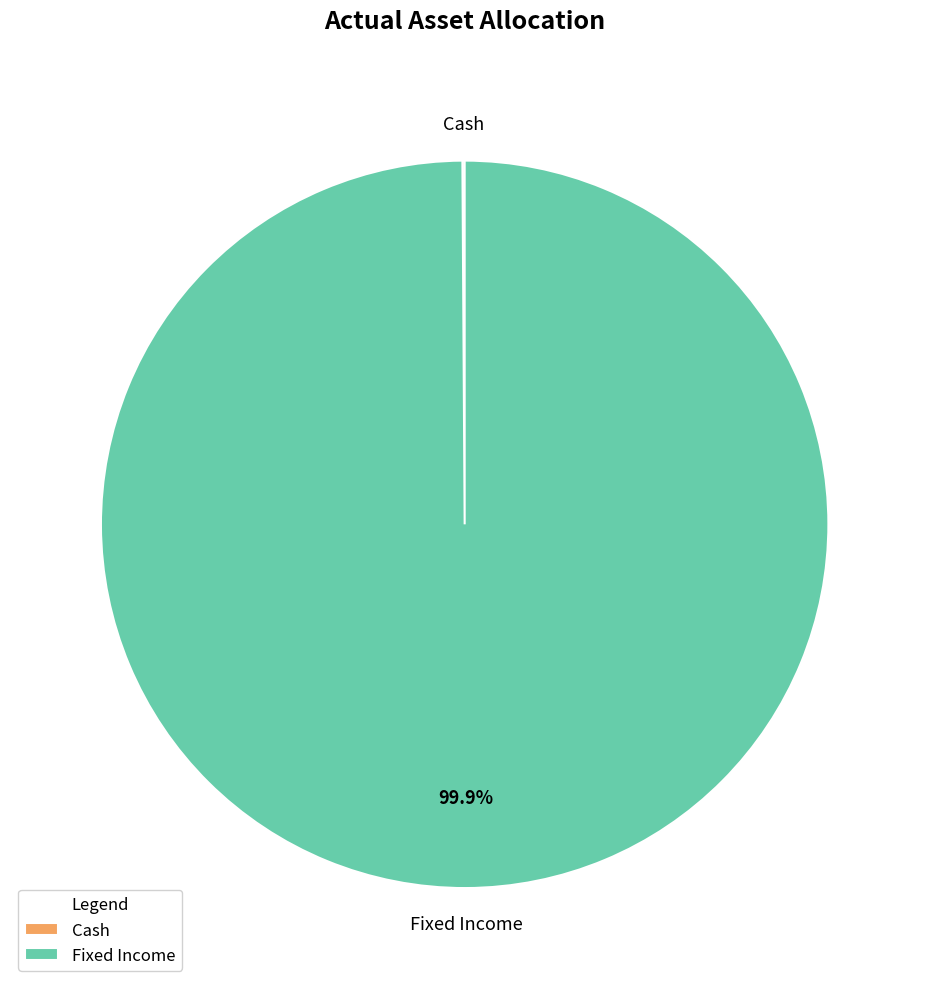

What is the largest slice in the pie chart?

Fixed Income